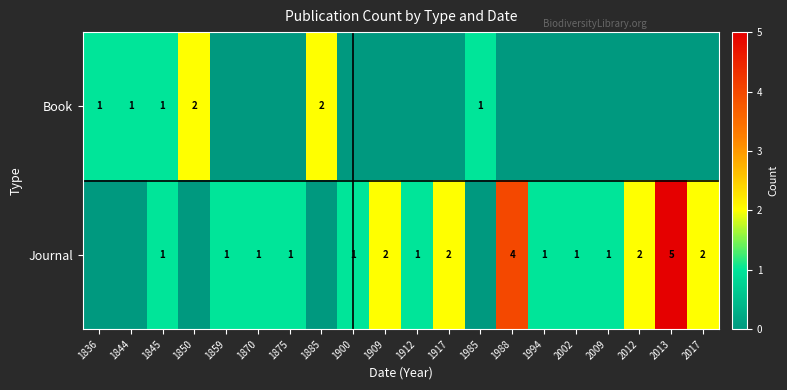

The Journal series shows 2 at 2002. True or false?

False